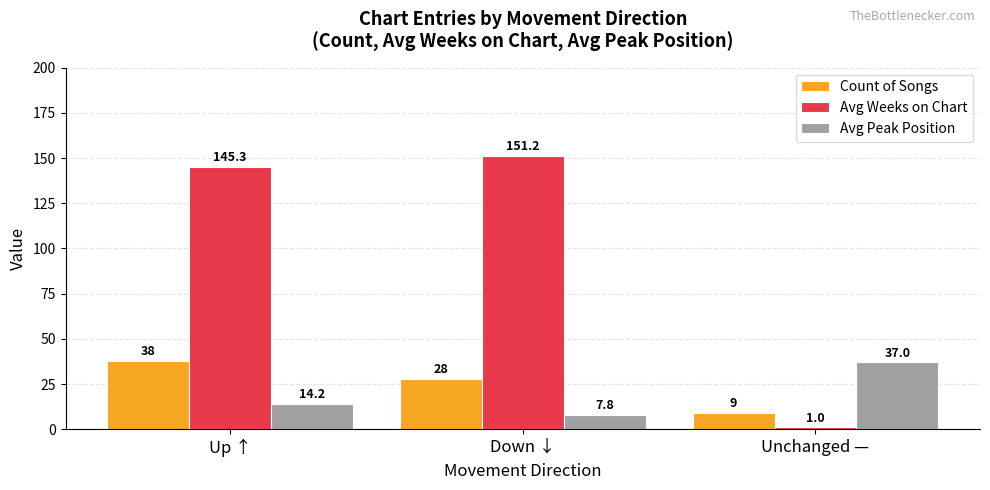

Reading left to right, what are all the values shown in this chart?

Count of Songs: Up ↑=38.0	Down ↓=28.0	Unchanged —=9.0
Avg Weeks on Chart: Up ↑=145.3	Down ↓=151.2	Unchanged —=1.0
Avg Peak Position: Up ↑=14.2	Down ↓=7.8	Unchanged —=37.0